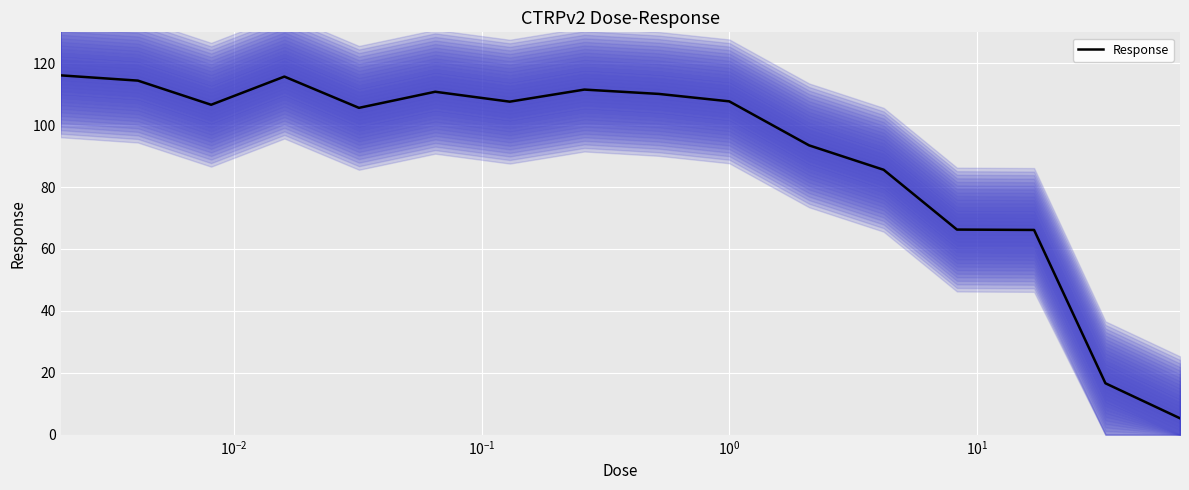

How many data points does each series have?

16